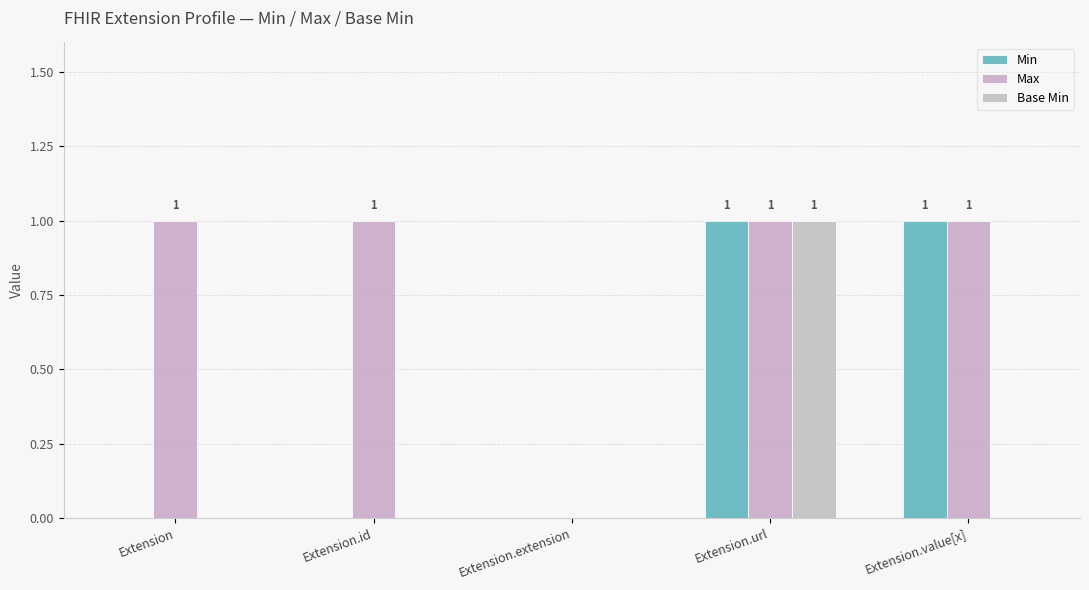

Reading left to right, extract all data points from this chart.

Min: 0	0	0	1	1
Max: 1	1	0	1	1
Base Min: 0	0	0	1	0